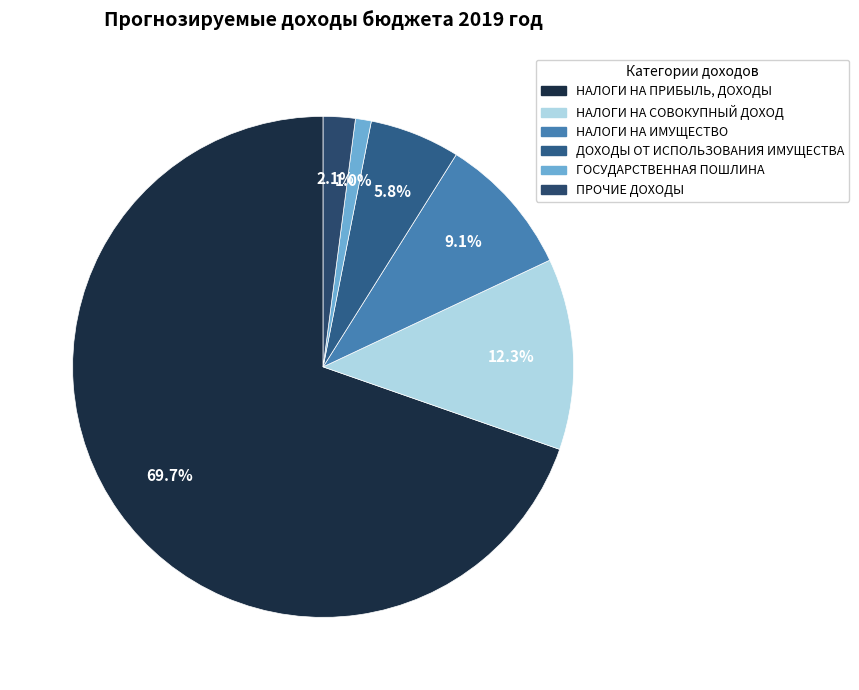

To the nearest percent, what is the difference between the largest and smallest slice percentages?

69%